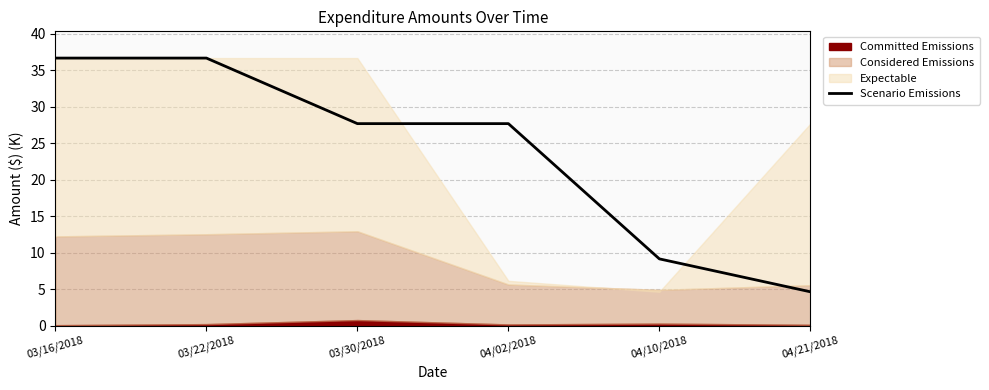

Reading left to right, extract all data points from this chart.

03/16/2018=36.7	03/22/2018=36.7	03/30/2018=27.7	04/02/2018=27.7	04/10/2018=9.1	04/21/2018=4.6